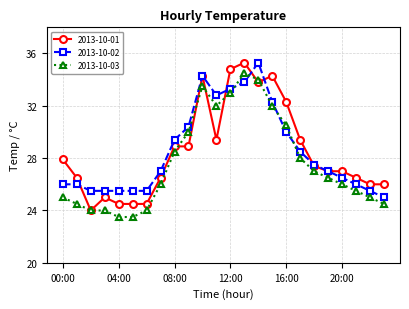

What is the value of the 2013-10-01 point at the 15th from the left?

33.8